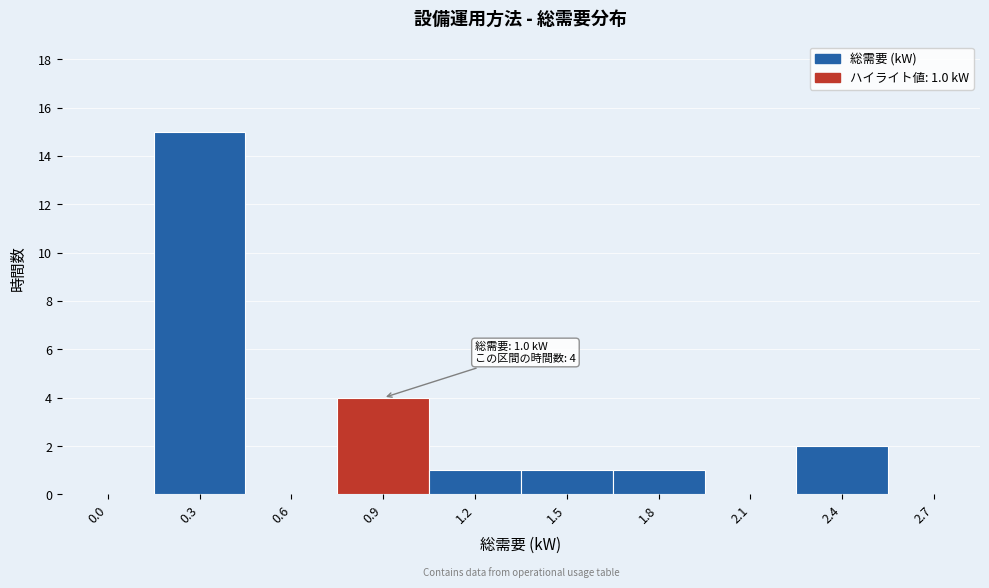

Reading left to right, transcribe all the data shown in this chart.

0.0=0	0.3=15	0.6=0	0.9=4	1.2=1	1.5=1	1.8=1	2.1=0	2.4=2	2.7=0